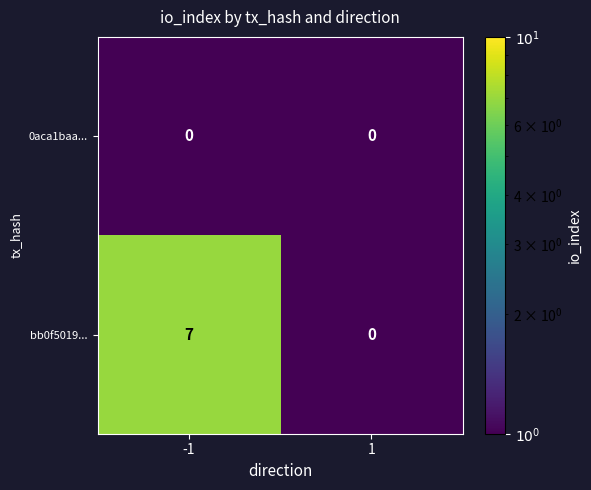

What is the approximate value of bb0f5019... at -1?

7